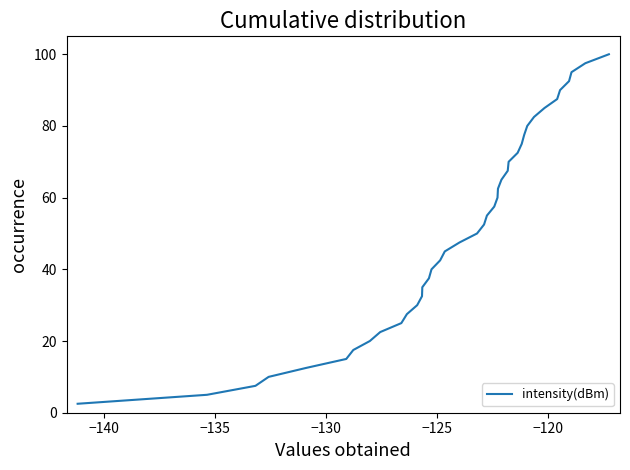

What is the difference between the maximum and minimum values?

97.5